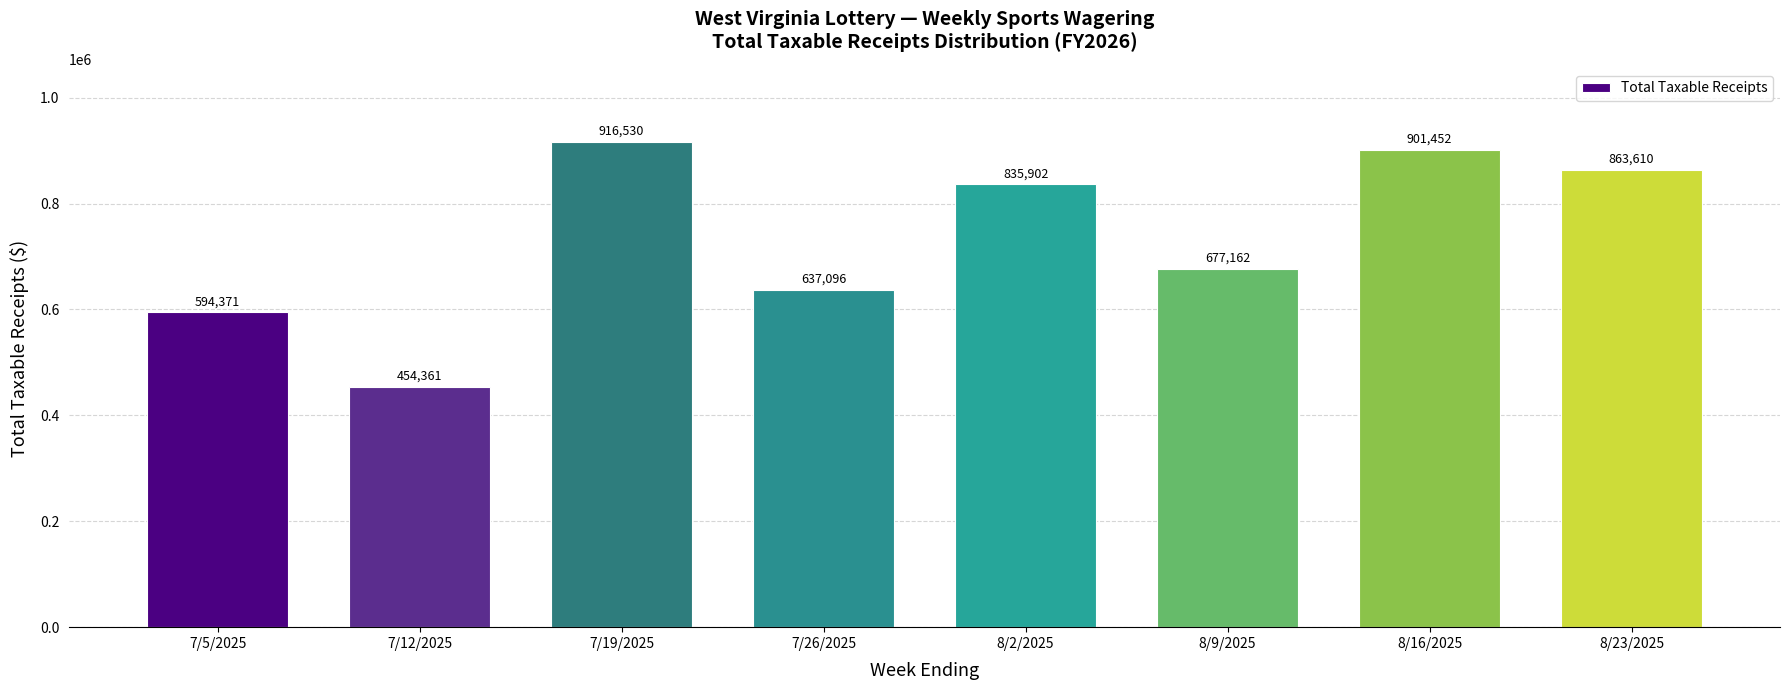

Approximately how many times larger is the value at 7/26/2025 compared to 7/12/2025?

1.4